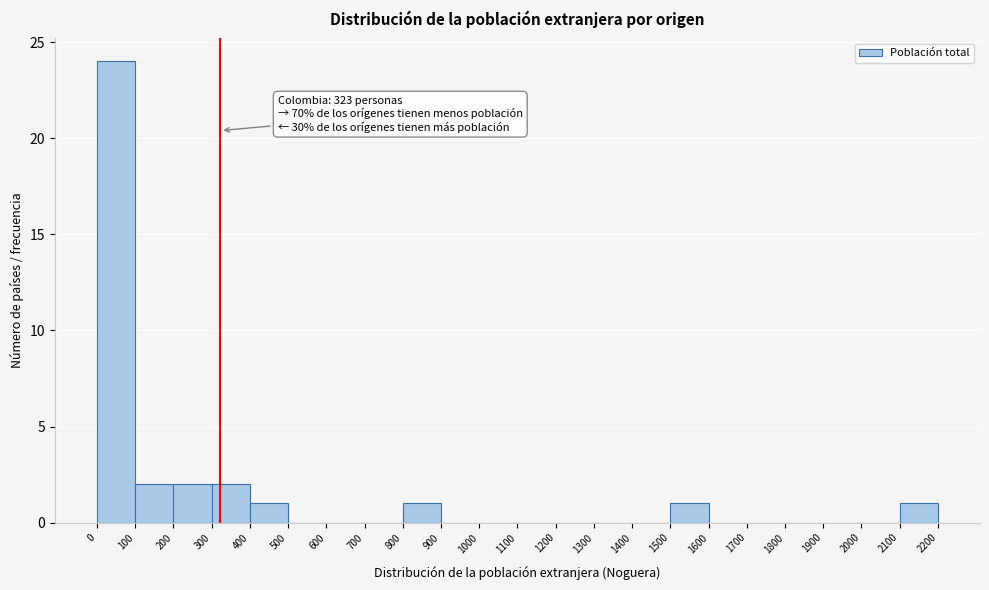

Which range on the x-axis has the tallest bar?

0 to 100